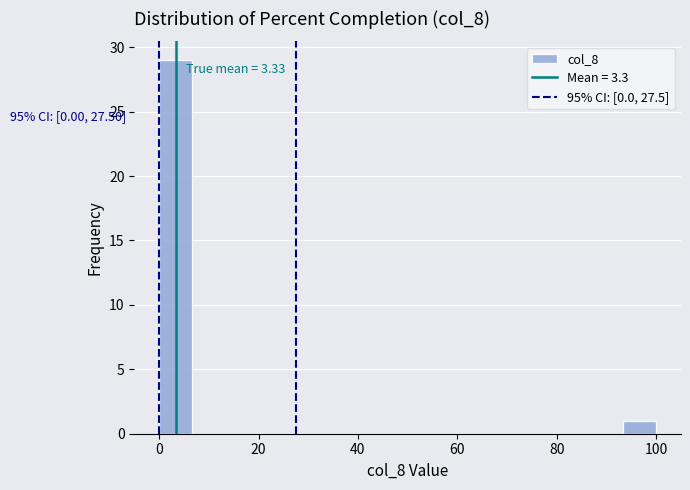

Read against the x-axis, roughly where is the centre of the tallest bar?

4